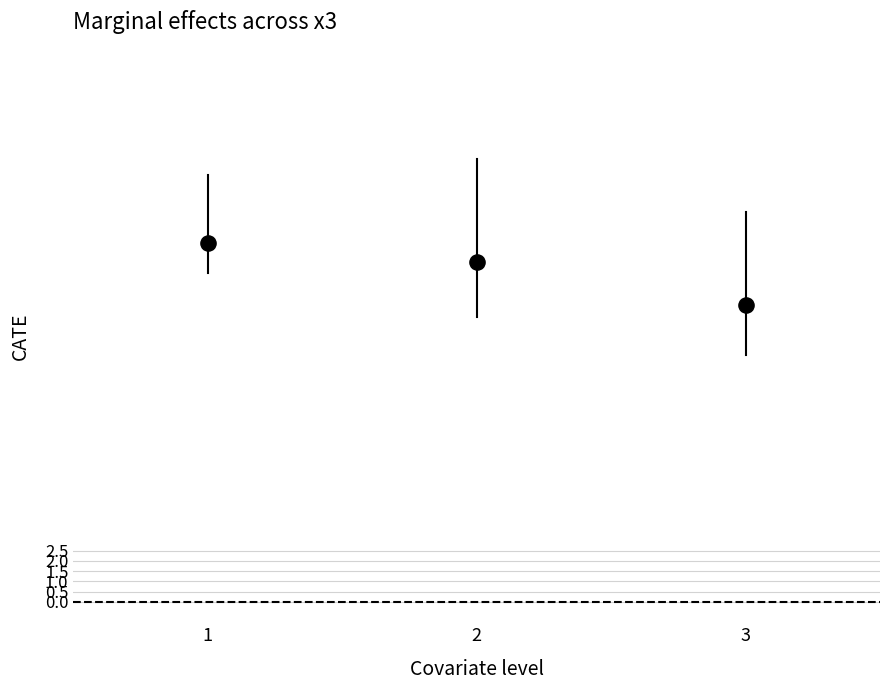

What is the average Y value?

16.2